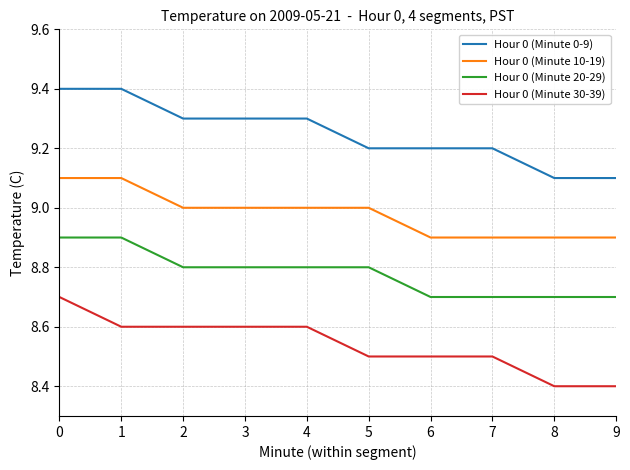

What is the difference between the highest and lowest values at 7?

0.7